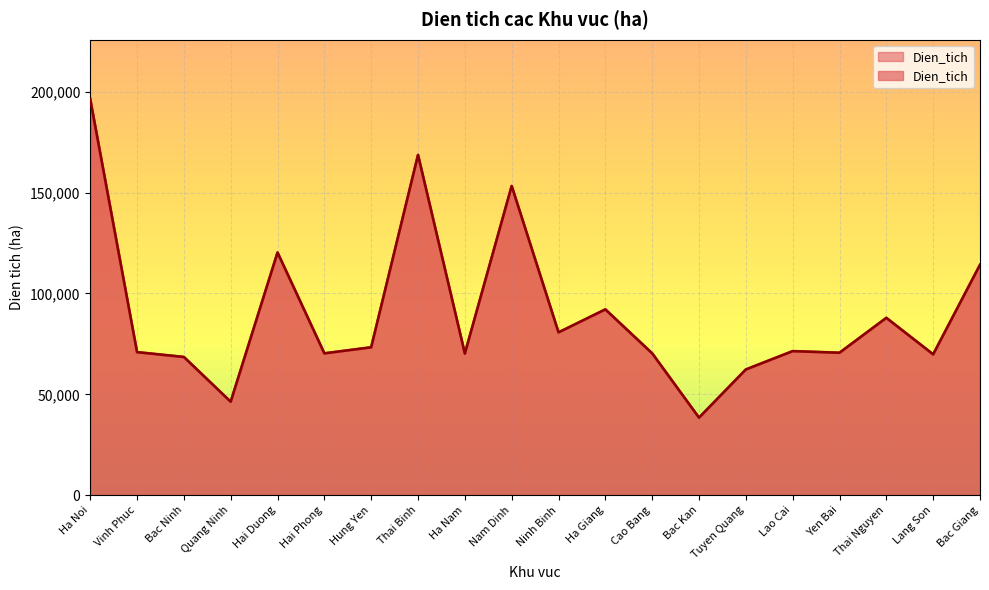

Rank the categories by value from highest to lowest.

Ha Noi, Thai Binh, Nam Dinh, Hai Duong, Bac Giang, Ha Giang, Thai Nguyen, Ninh Binh, Hung Yen, Lao Cai, Vinh Phuc, Yen Bai, Hai Phong, Cao Bang, Ha Nam, Lang Son, Bac Ninh, Tuyen Quang, Quang Ninh, Bac Kan